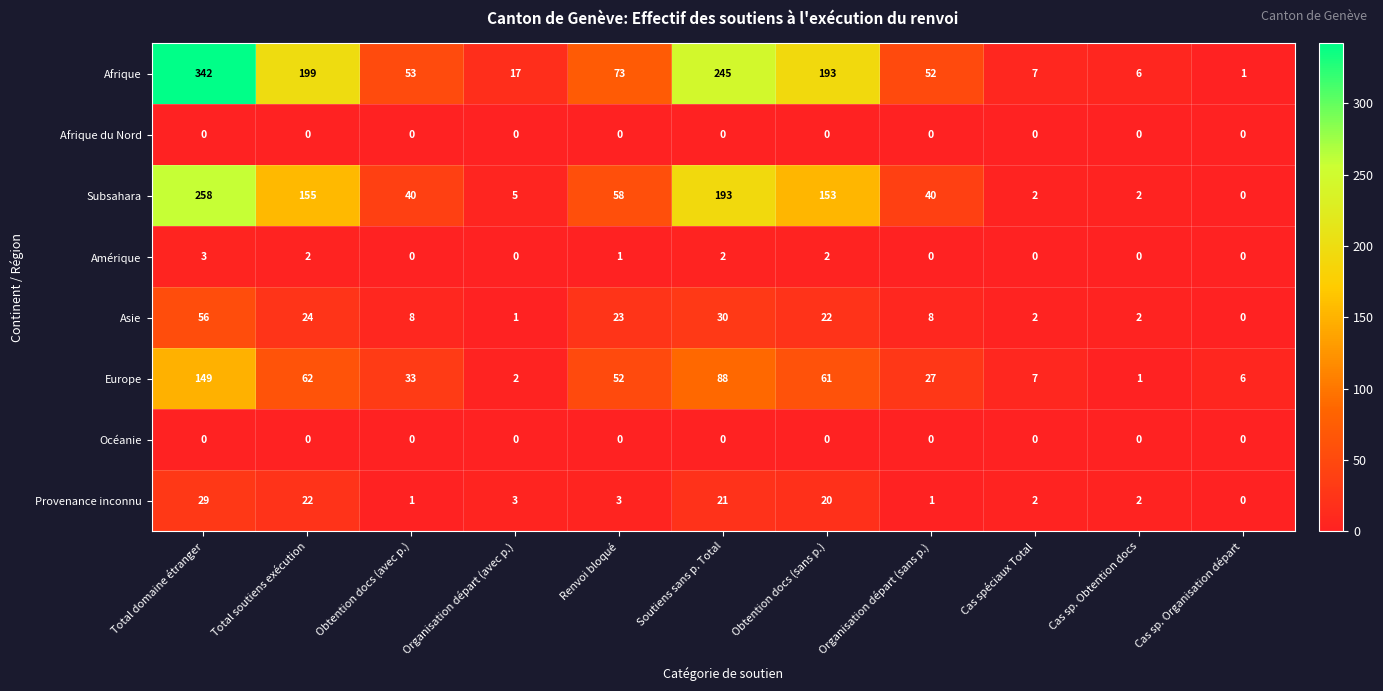

What is the spread (max minus min) of values at Total domaine étranger?

342